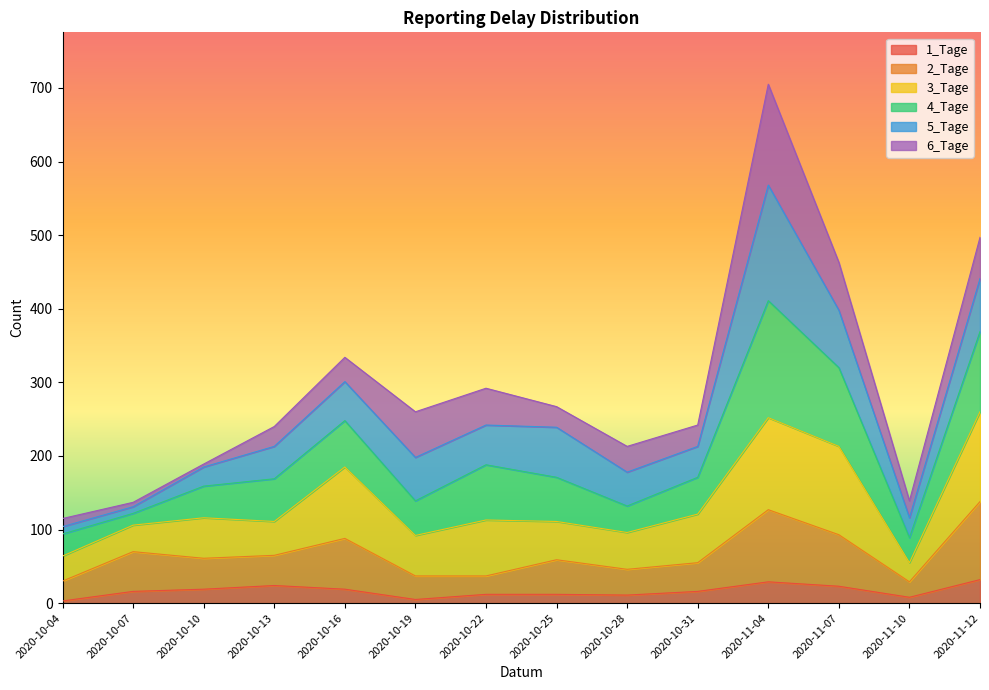

Which series has the largest total across all categories?

4_Tage